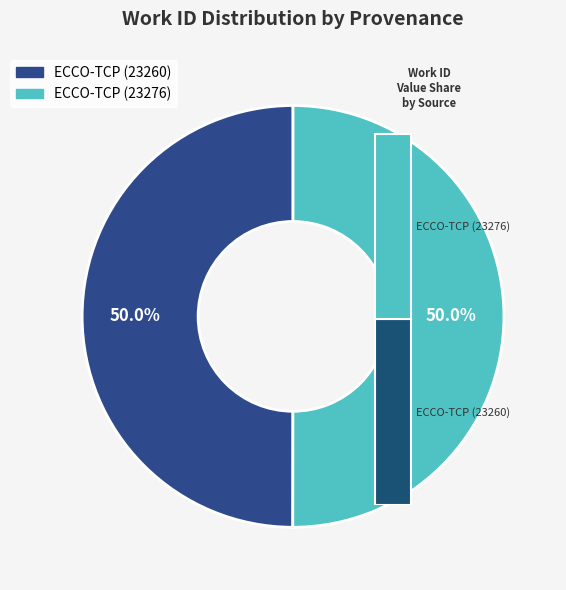

What percentage is the ECCO-TCP (23260) slice, to the nearest percent?

50%